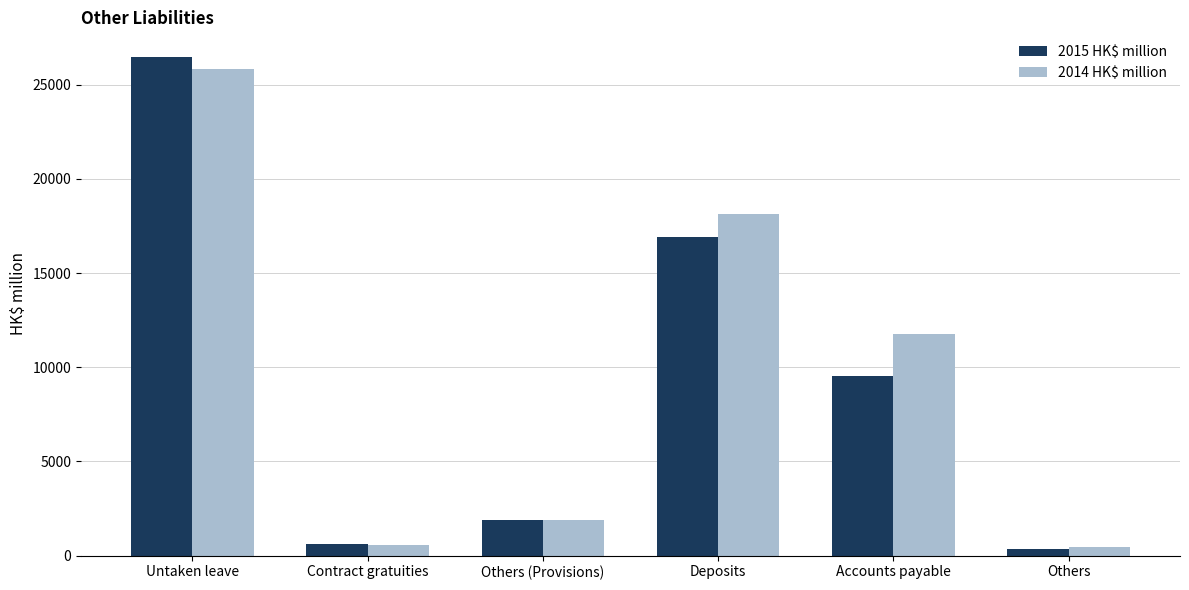

What is the approximate value of 2014 HK$ million at Deposits?

18134